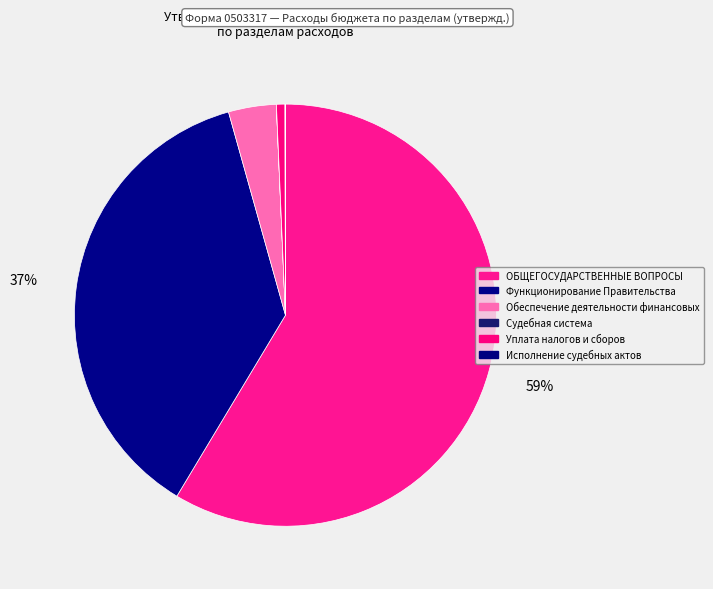

What is the largest slice in the pie chart?

ОБЩЕГОСУДАРСТВЕННЫЕ ВОПРОСЫ